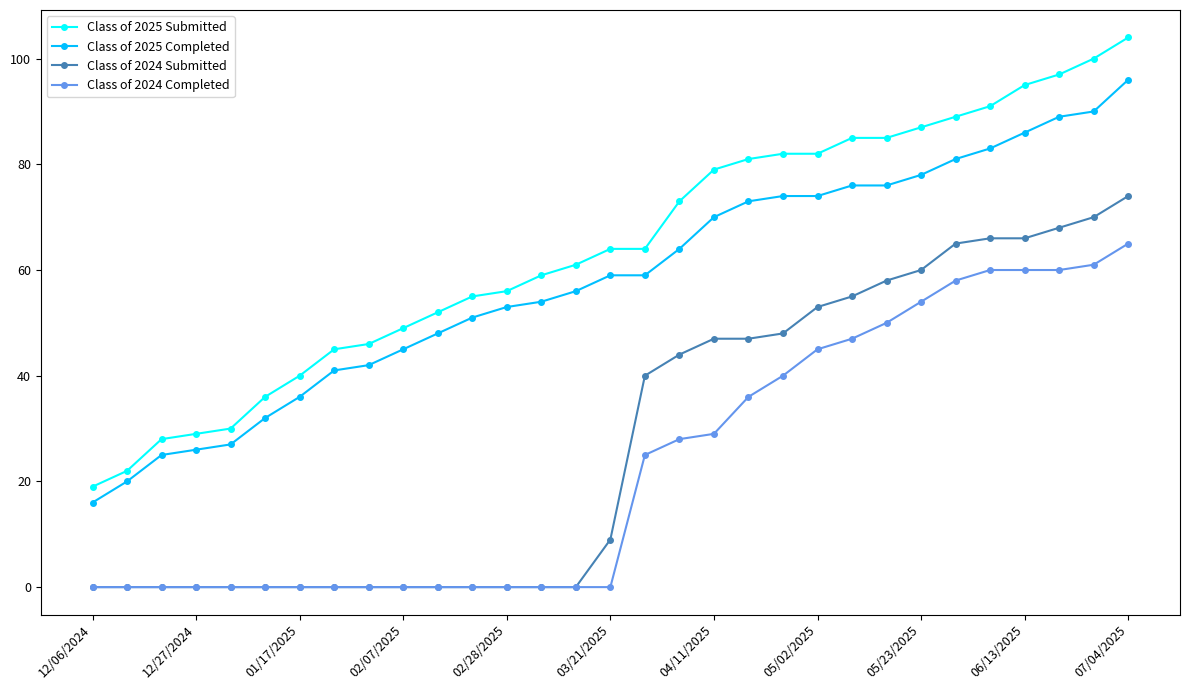

Which series has the largest total across all categories?

Class of 2025 Submitted